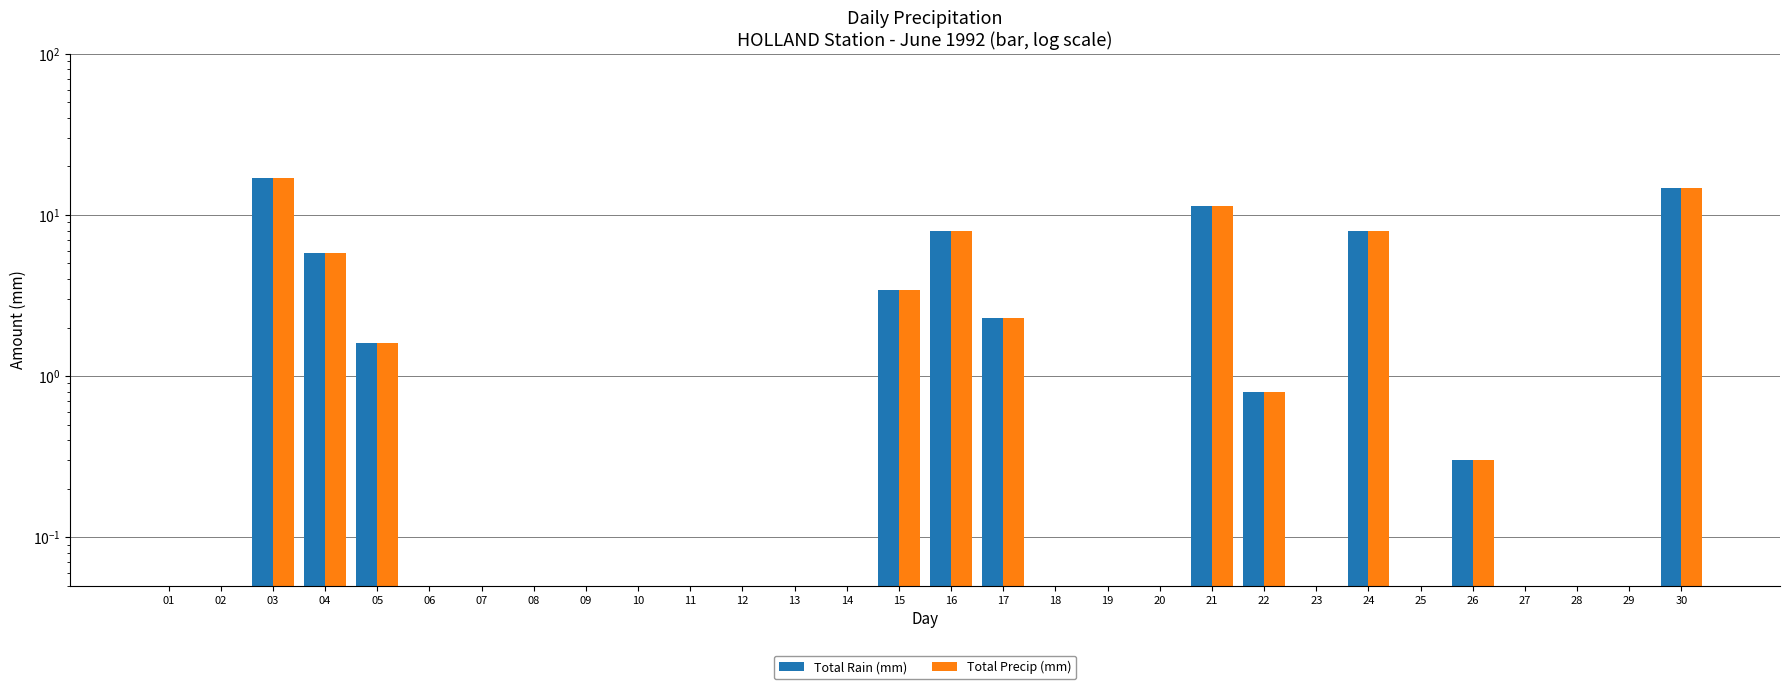

What is the sum of the Total Precip (mm) values at 21 and 30?

26.0